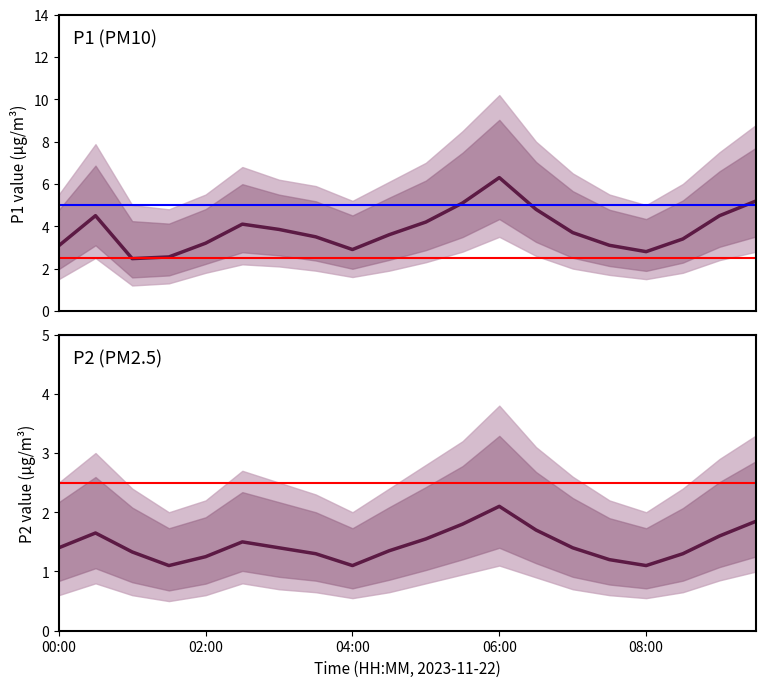

How many data points does each series have?

20